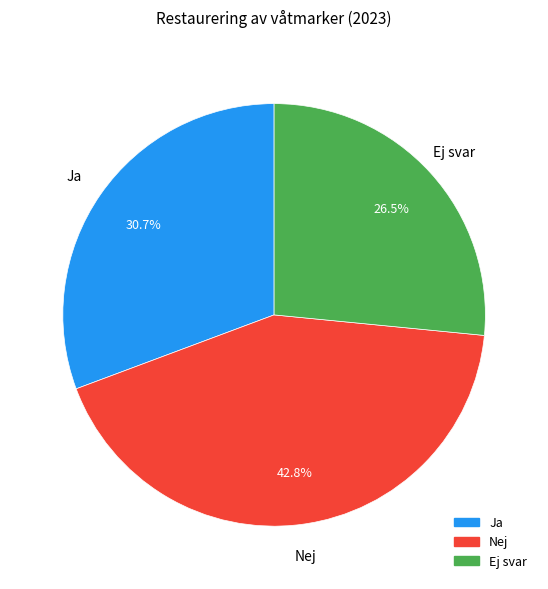

Which slice is the largest?

Nej